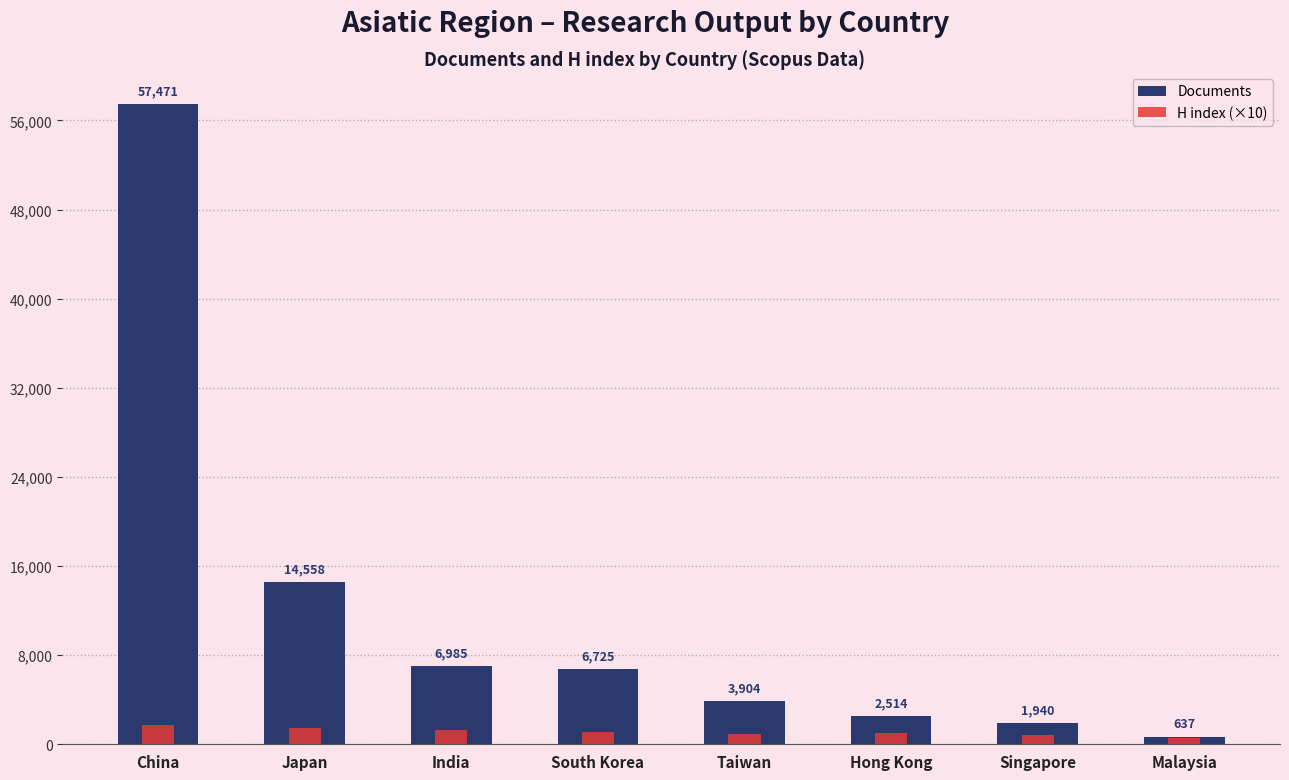

At how many categories does at least one series exceed 8468?

2